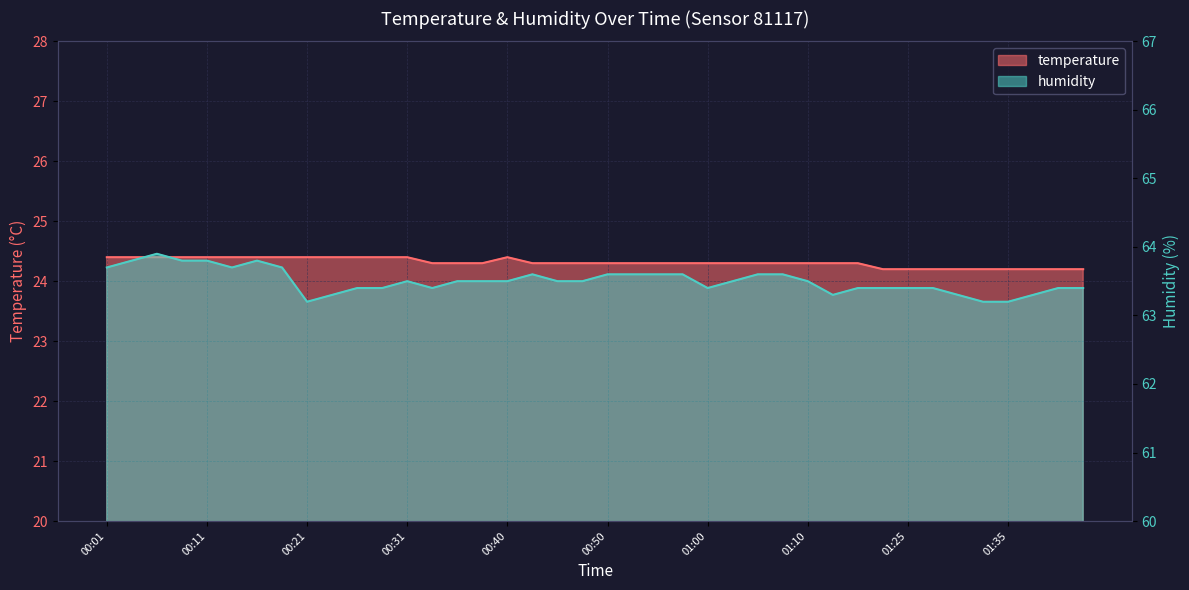

Rank the series by their maximum value, from lowest to highest.

temperature, humidity